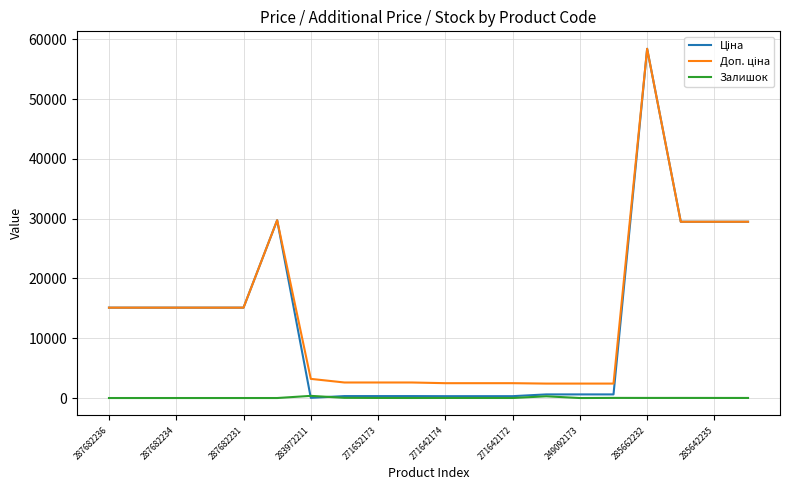

What is the greatest value displayed?

58426.5